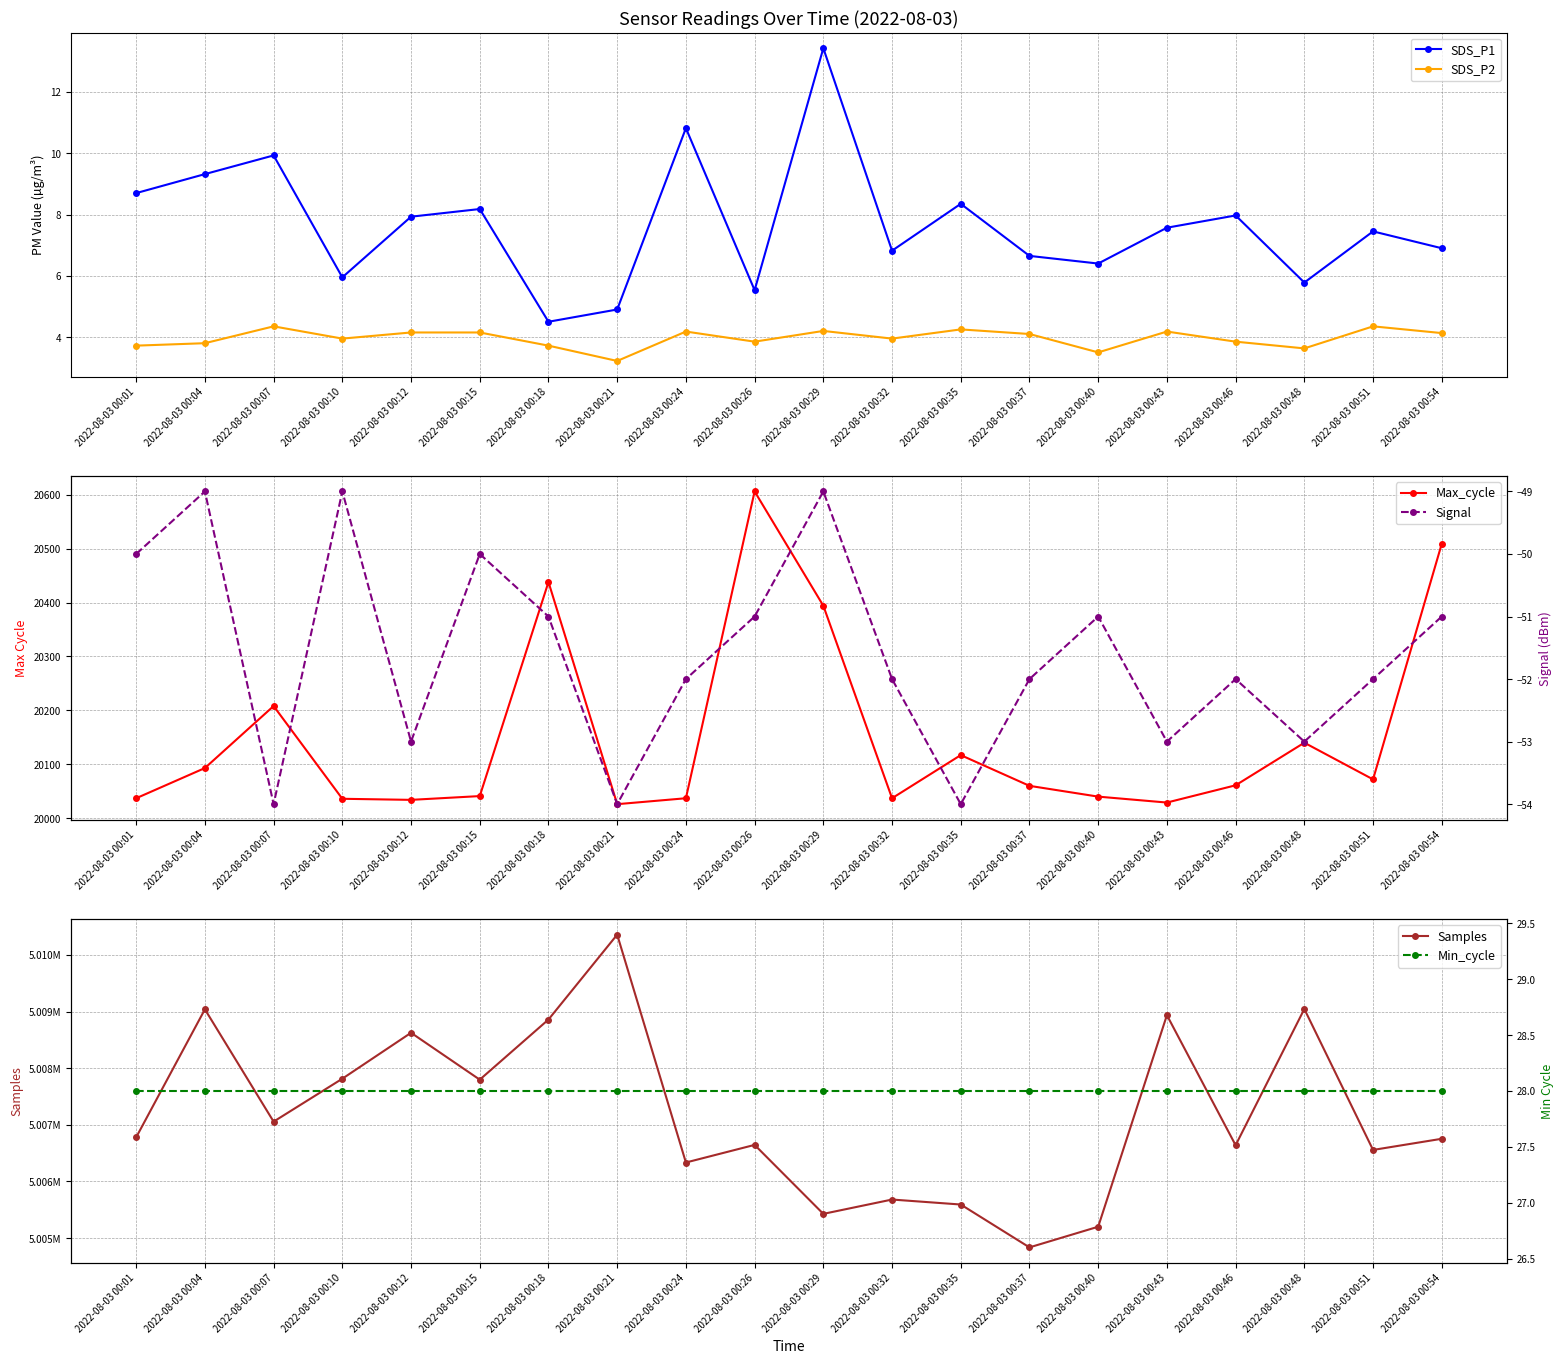

Is it true that Max_cycle equals 28295.4 at 2022-08-03 00:21?

False